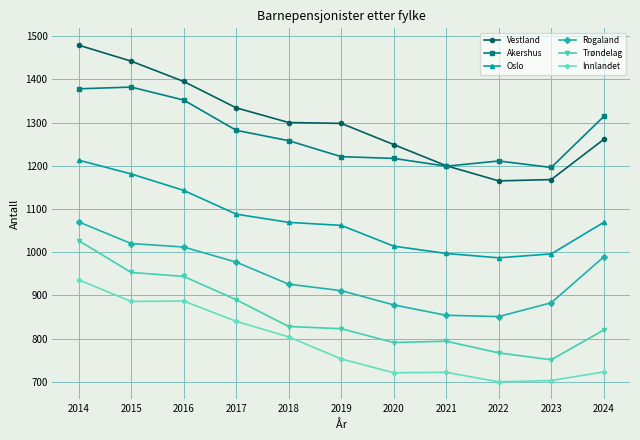

Read the Akershus value at 2015.

1382